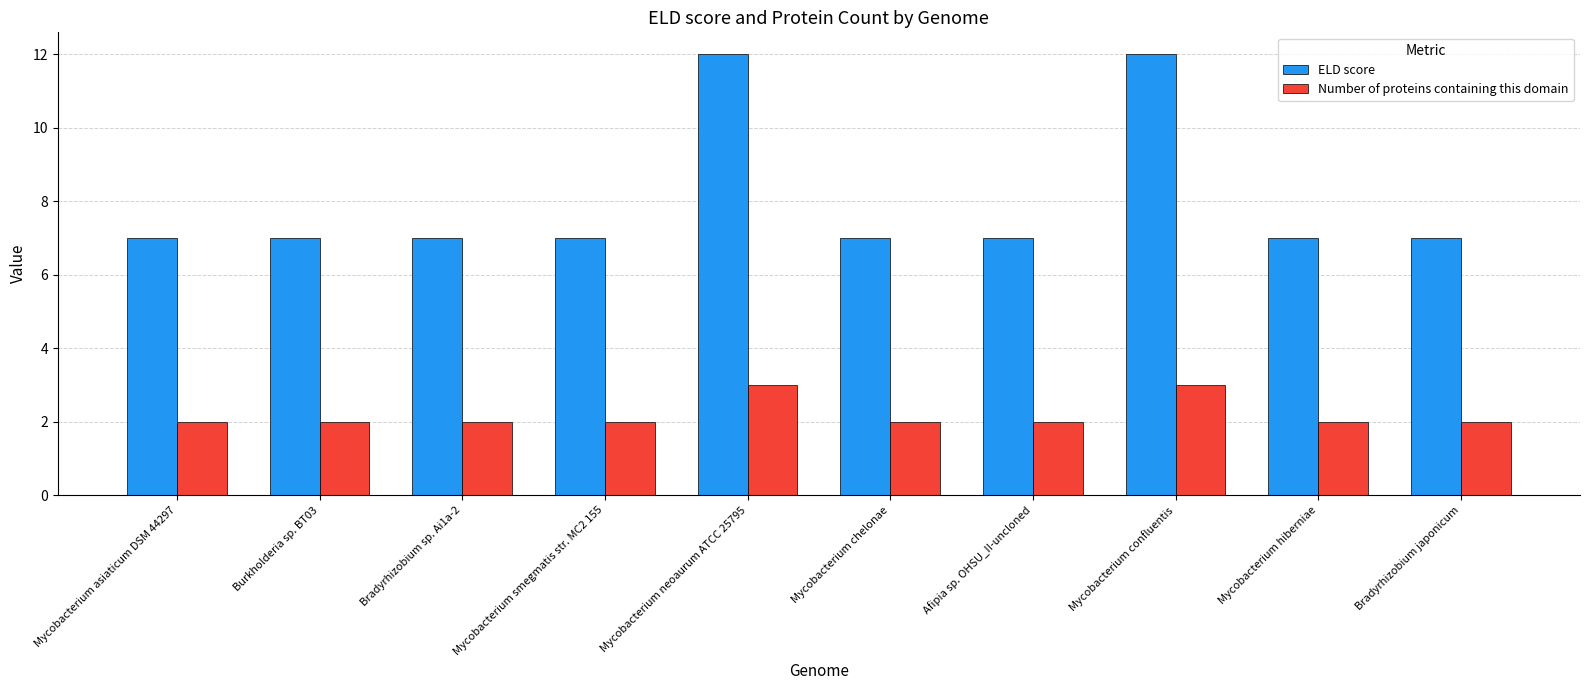

Is it true that Number of proteins containing this domain equals 3 at Bradyrhizobium sp. Ai1a-2?

False